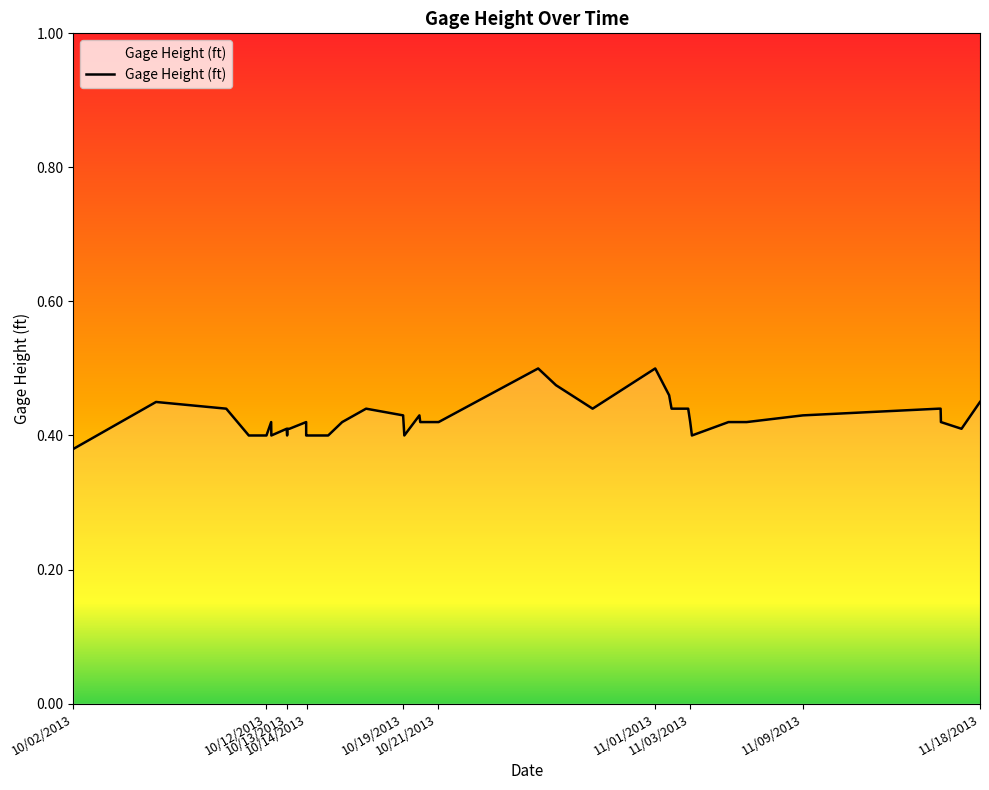

How many lines are shown in the chart?

1